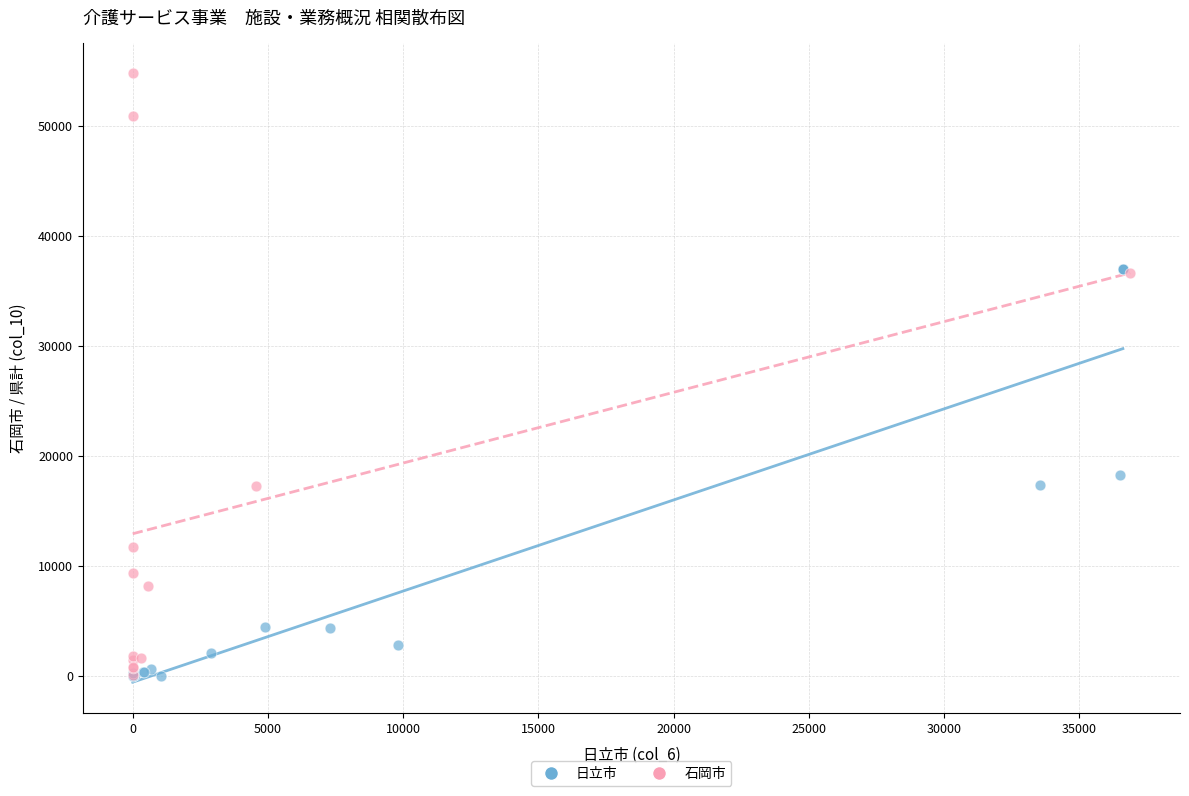

Which series has the largest Y range (max minus min)?

石岡市